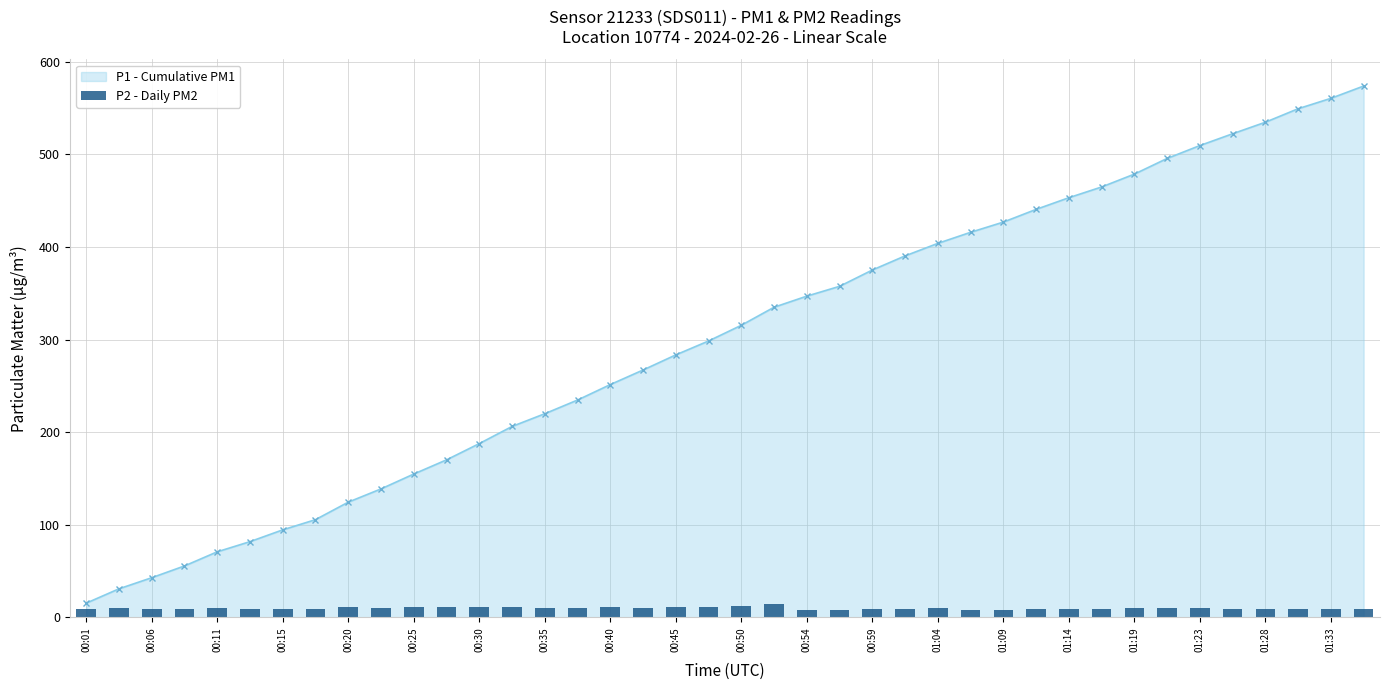

At which label does P1 - Cumulative PM1 reach its minimum?

00:01